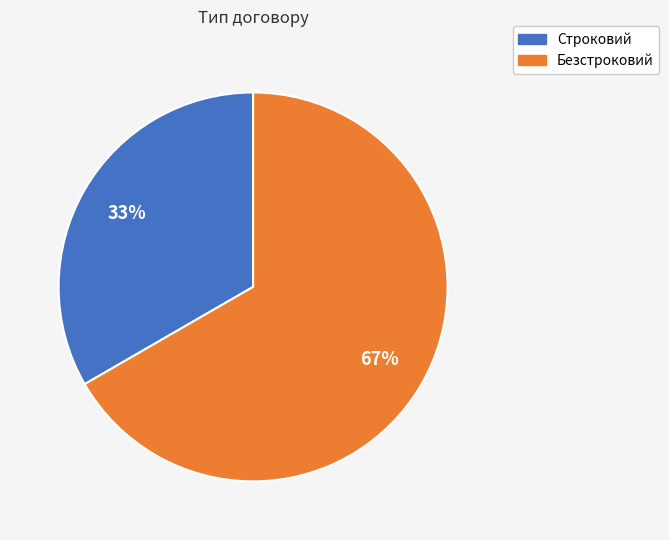

To the nearest percent, what is the average slice percentage?

50%